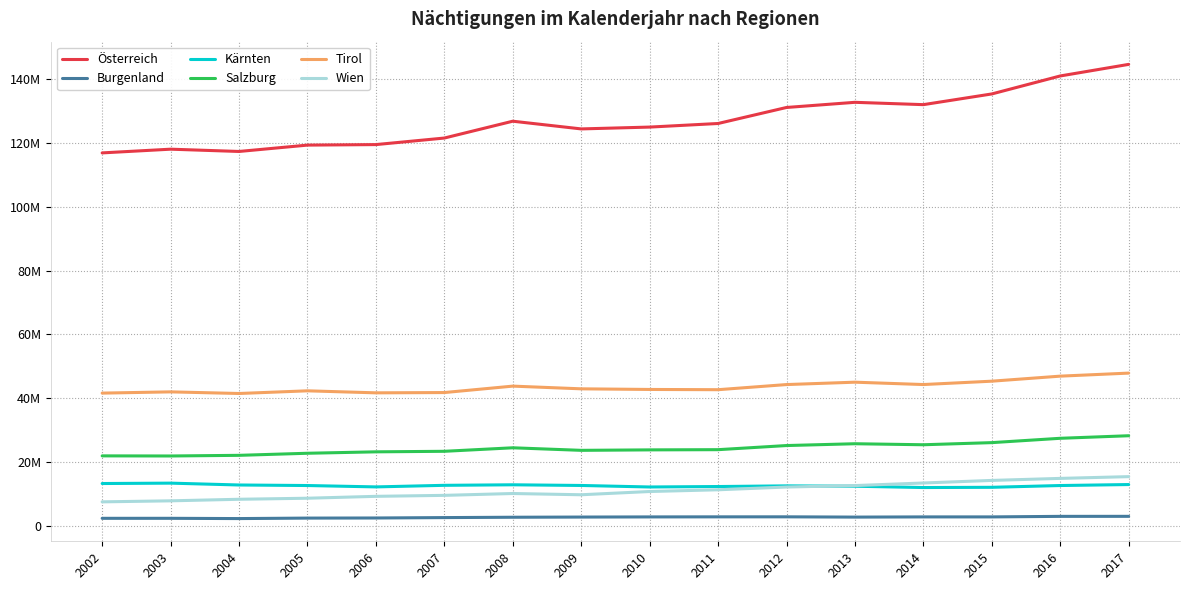

Which label corresponds to the smallest value in the chart?

2004